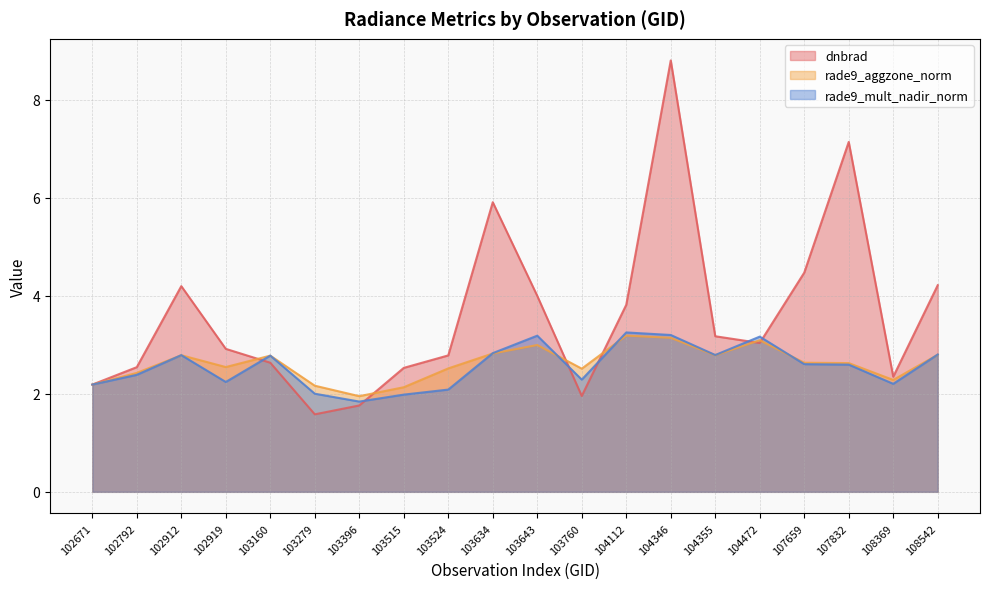

Reading right to left, list all the values displayed in this chart.

dnbrad: 108542=4.2	108369=2.3	107832=7.1	107659=4.5	104472=3.0	104355=3.2	104346=8.8	104112=3.8	103760=2.0	103643=4.0	103634=5.9	103524=2.8	103515=2.5	103396=1.8	103279=1.6	103160=2.6	102919=2.9	102912=4.2	102792=2.5	102671=2.2
rade9_aggzone_norm: 108542=2.8	108369=2.3	107832=2.6	107659=2.6	104472=3.1	104355=2.8	104346=3.1	104112=3.2	103760=2.5	103643=3.0	103634=2.8	103524=2.5	103515=2.1	103396=2.0	103279=2.2	103160=2.8	102919=2.5	102912=2.8	102792=2.4	102671=2.2
rade9_mult_nadir_norm: 108542=2.8	108369=2.2	107832=2.6	107659=2.6	104472=3.2	104355=2.8	104346=3.2	104112=3.3	103760=2.3	103643=3.2	103634=2.8	103524=2.1	103515=2.0	103396=1.8	103279=2.0	103160=2.8	102919=2.2	102912=2.8	102792=2.4	102671=2.2